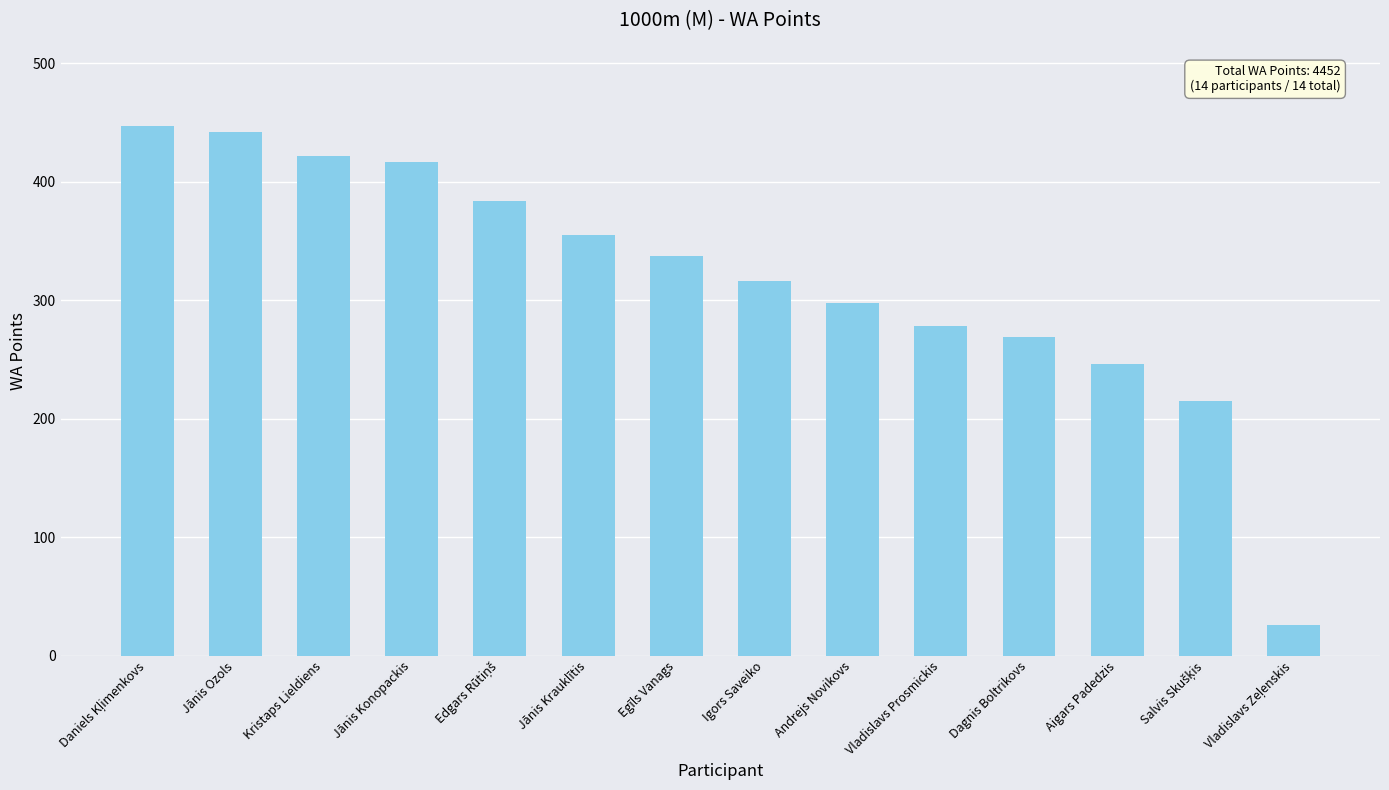

What is the maximum value shown in the chart?

447